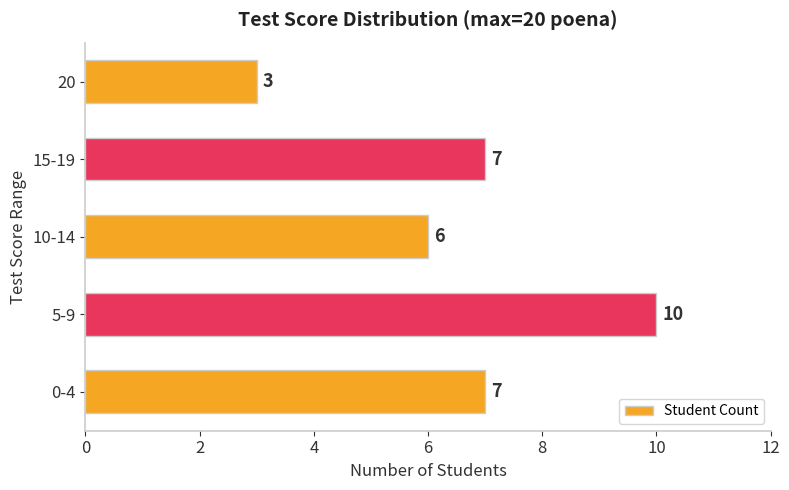

What is the difference between the maximum and minimum values?

7